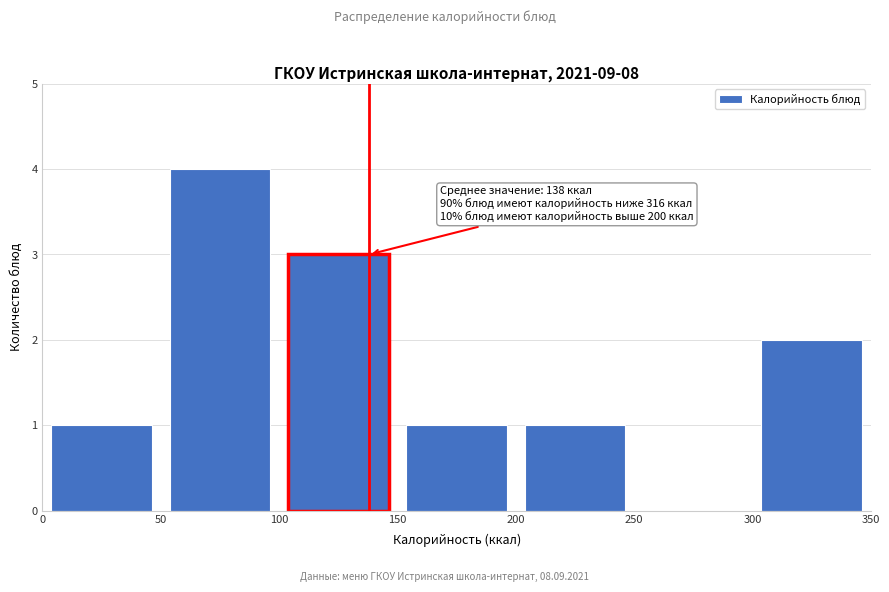

Which range on the x-axis has the tallest bar?

50 to 100